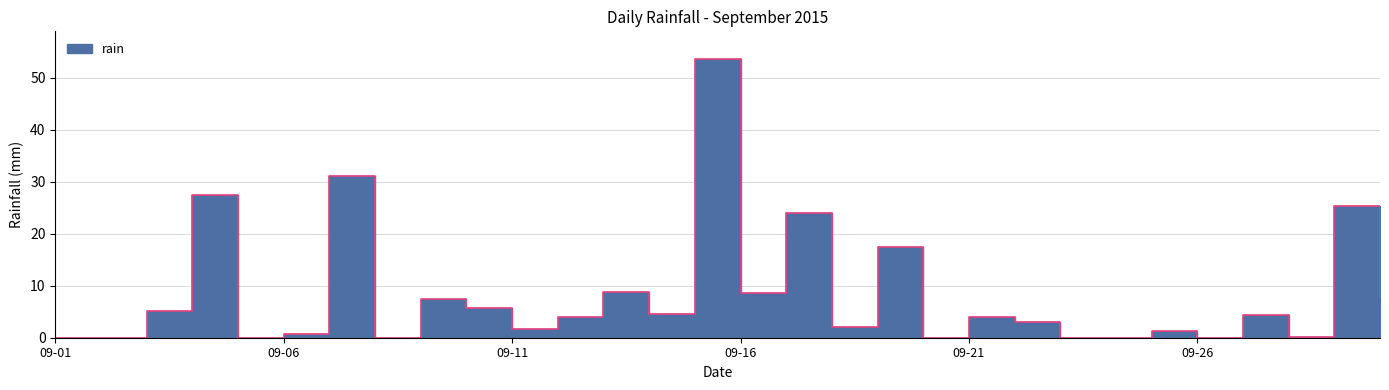

What value does the data have at 2015-09-28?

0.2